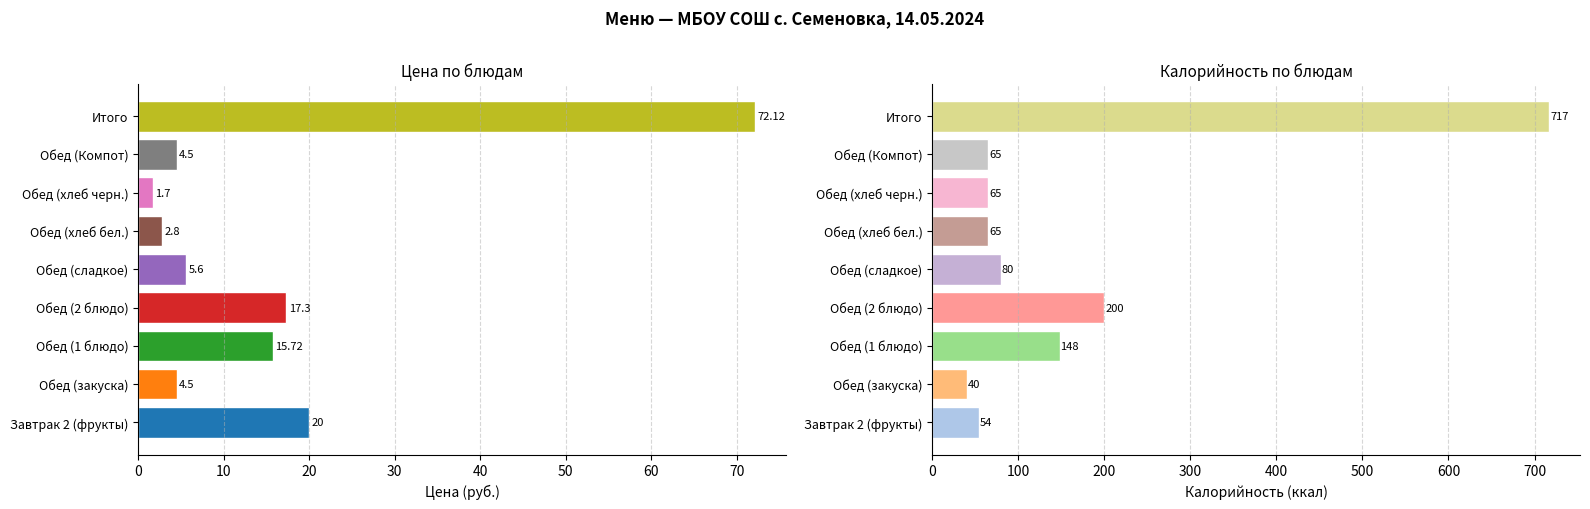

How many bars are there in total?

18